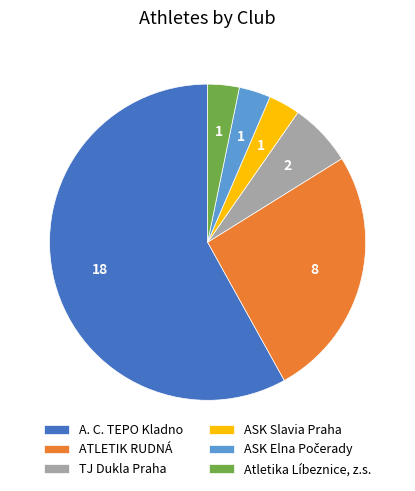

Is it true that Atletika Líbeznice, z.s. is 3% of the pie?

True